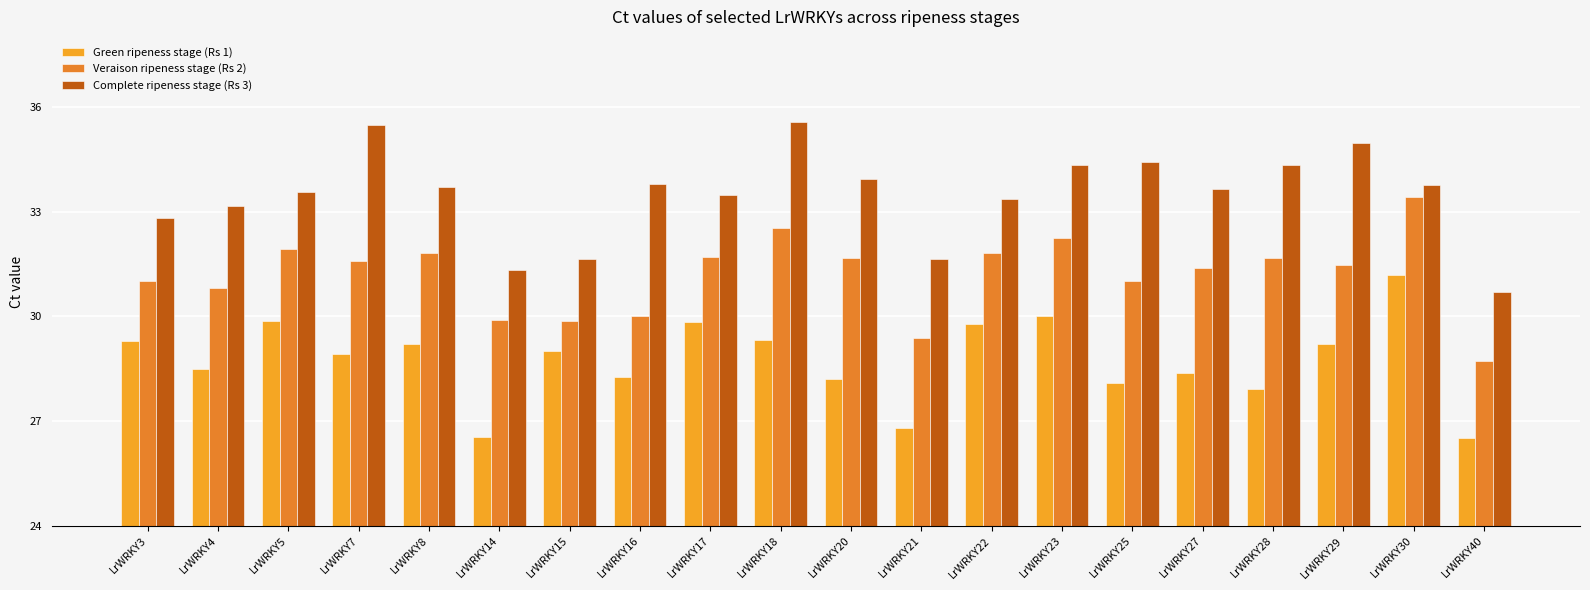

At which label is Complete ripeness stage (Rs 3) closest to 33?

LrWRKY4